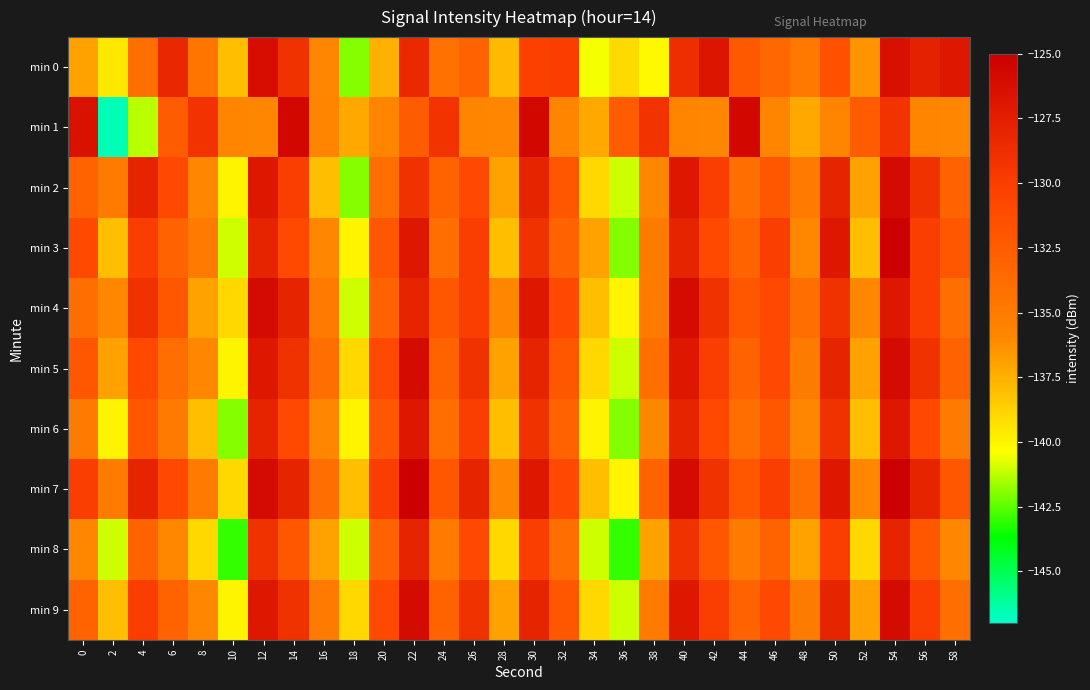

Which series has the widest spread of values?

min 1